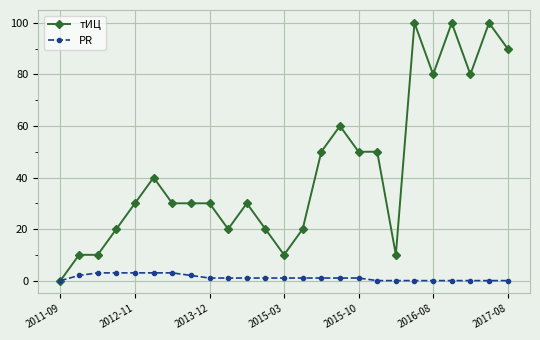

Which series has the largest total across all categories?

тИЦ